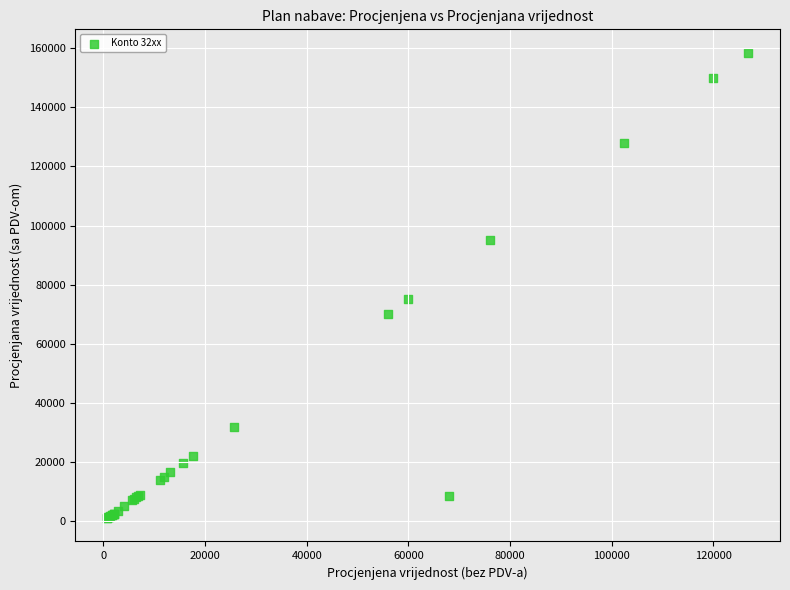

What Y value in the scatter plot is closest to 79750?

75000